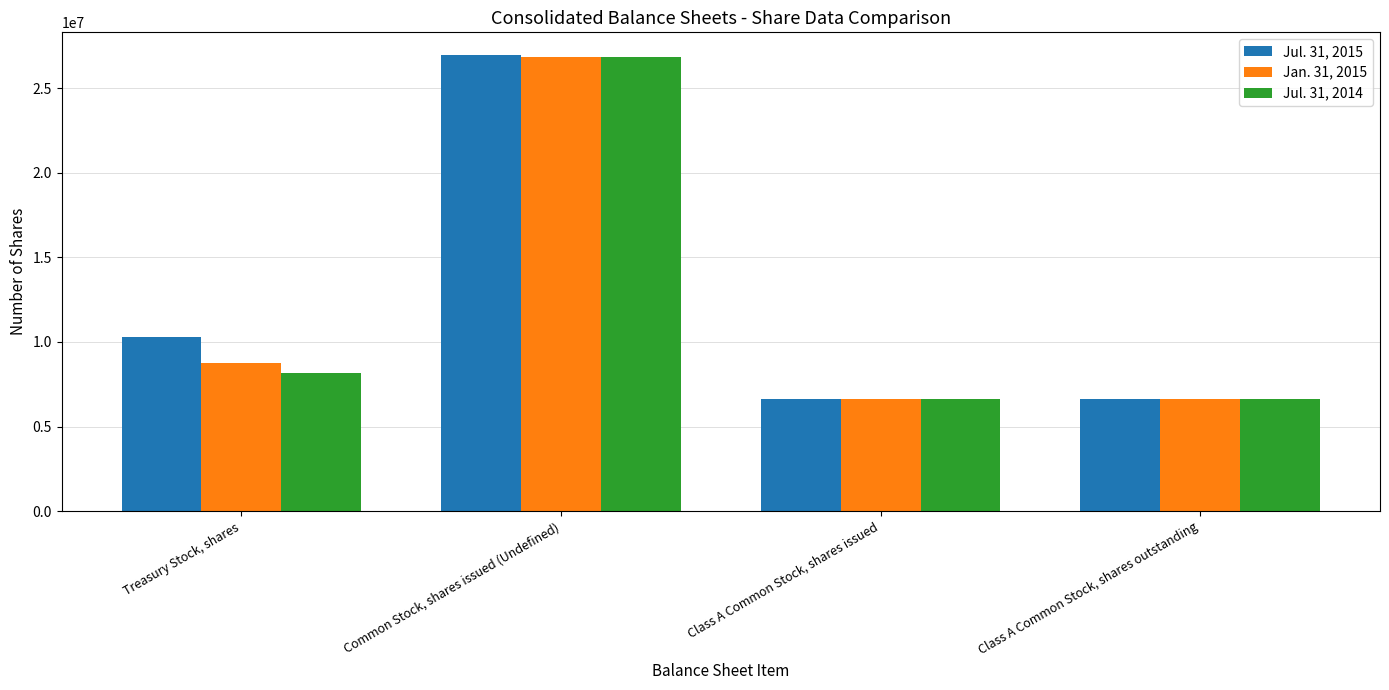

What is the label of the 4th bar from the right?

Treasury Stock, shares